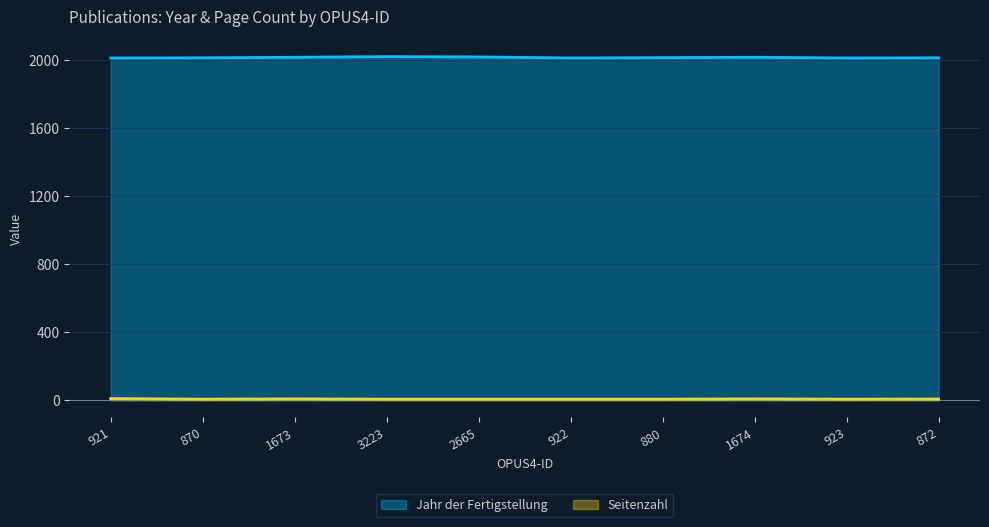

How many interior local peaks does the Seitenzahl series have?

2